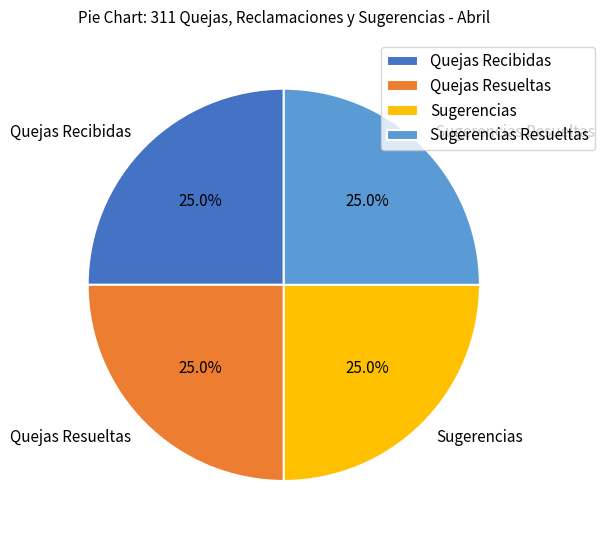

Is there any slice that represents more than half of the pie?

No